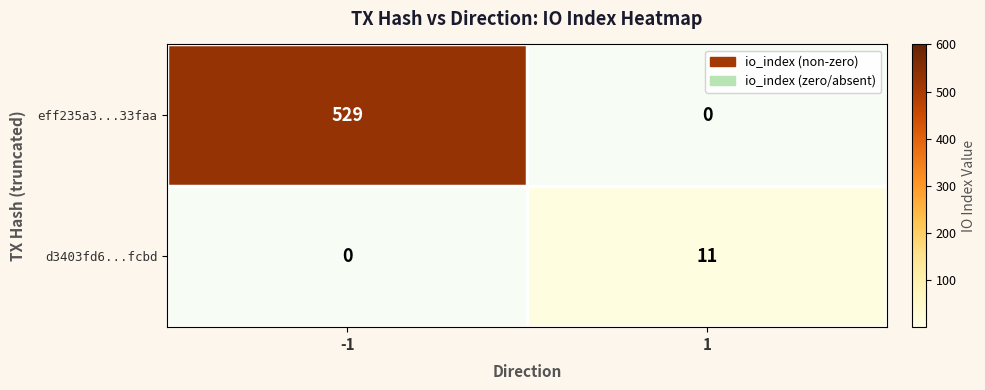

Which has a higher value, 1 or -1?

-1